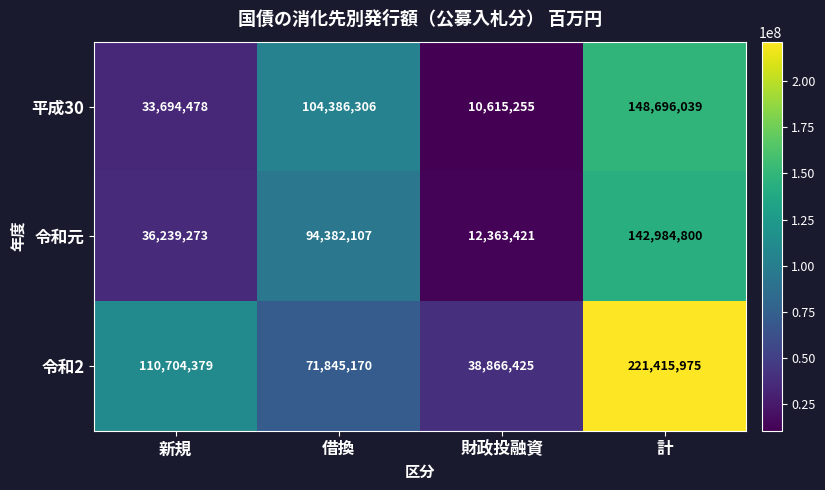

How many categories are shown in the chart?

4